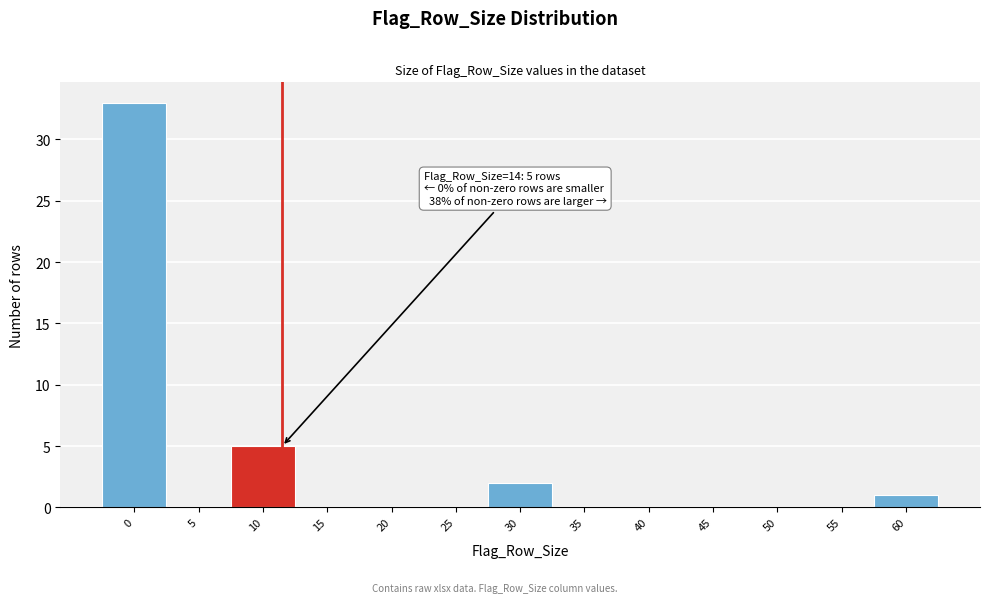

Reading left to right, extract all data points from this chart.

0=33	5=0	10=5	15=0	20=0	25=0	30=2	35=0	40=0	45=0	50=0	55=0	60=1